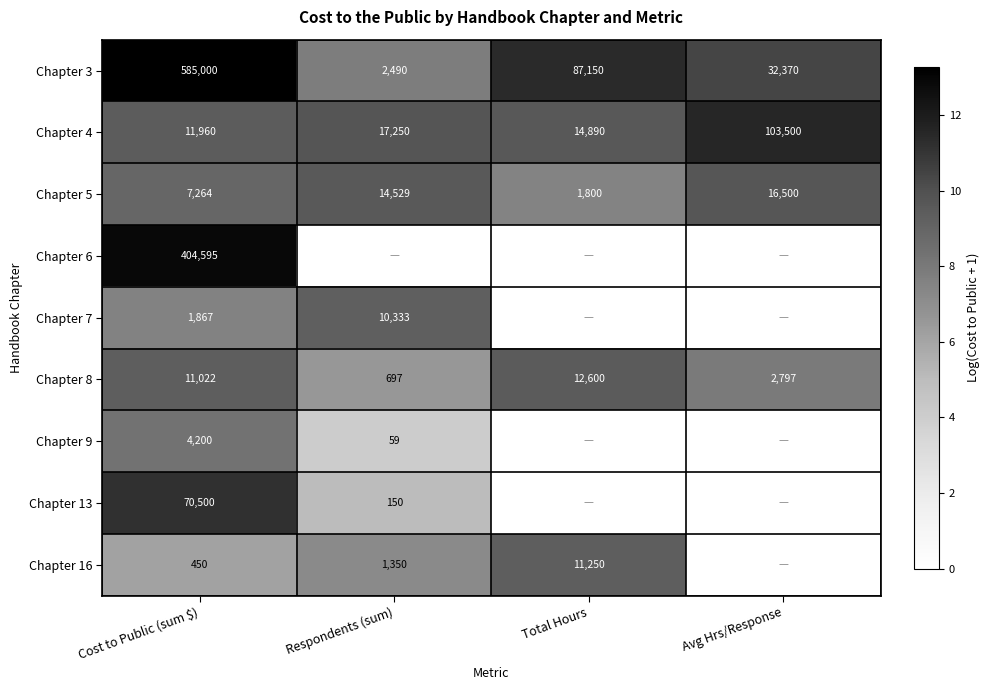

How many categories are shown in the chart?

4